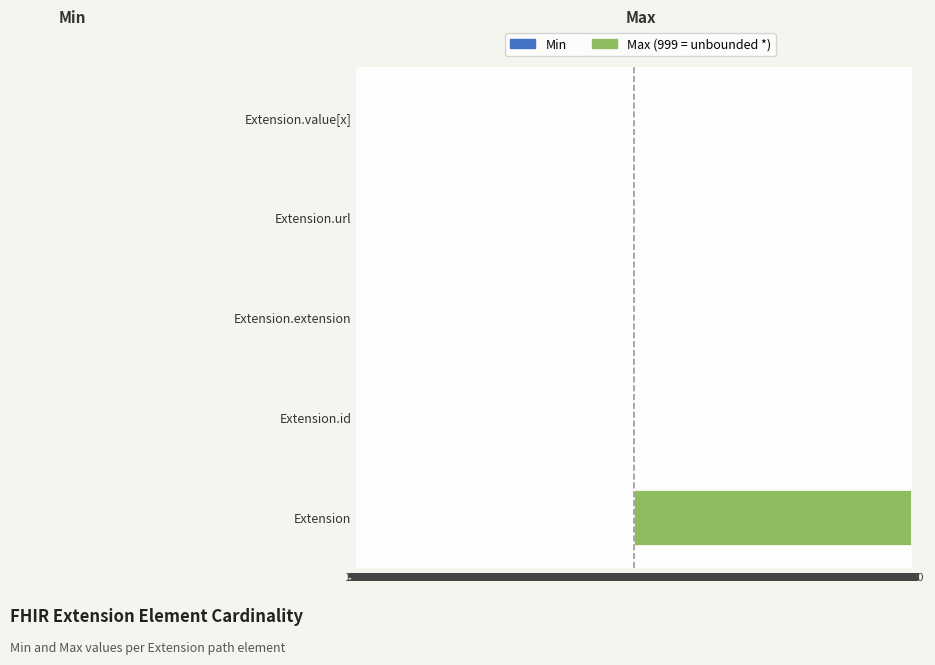

What is the average value of the Max (999=*) series?

200